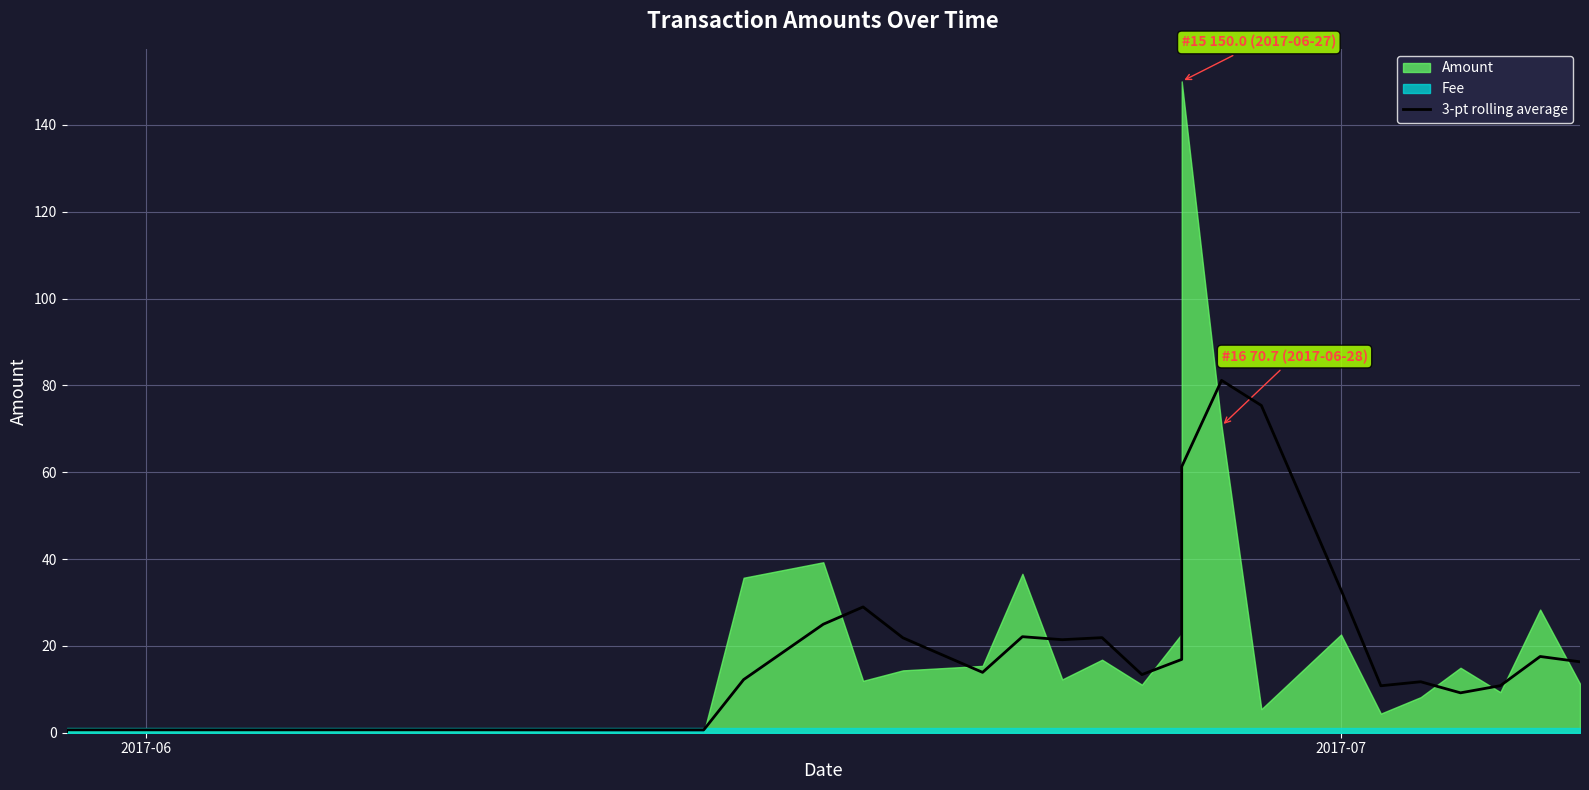

What is the sum of all values?

526.6